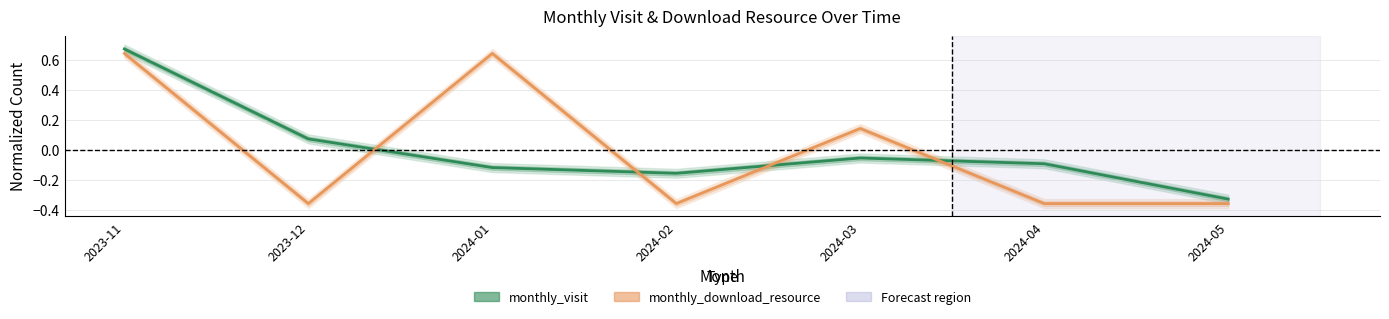

Count the number of data series in this chart.

2